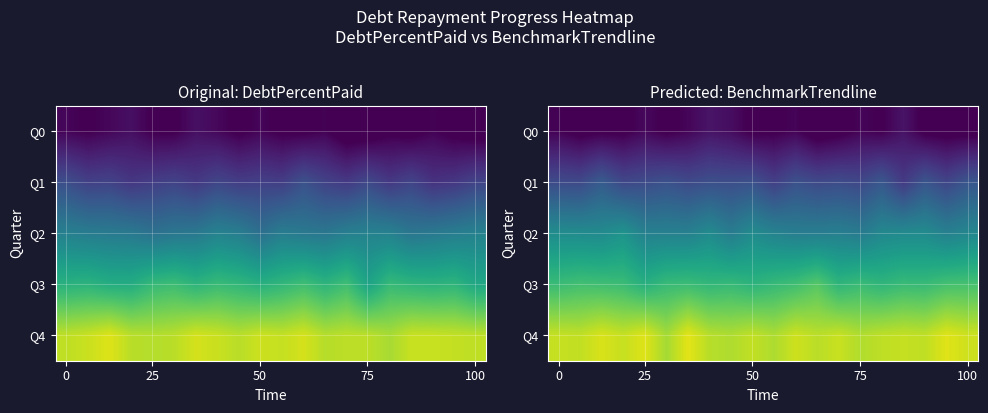

What is the lowest value of the Q0 series?

-5.0